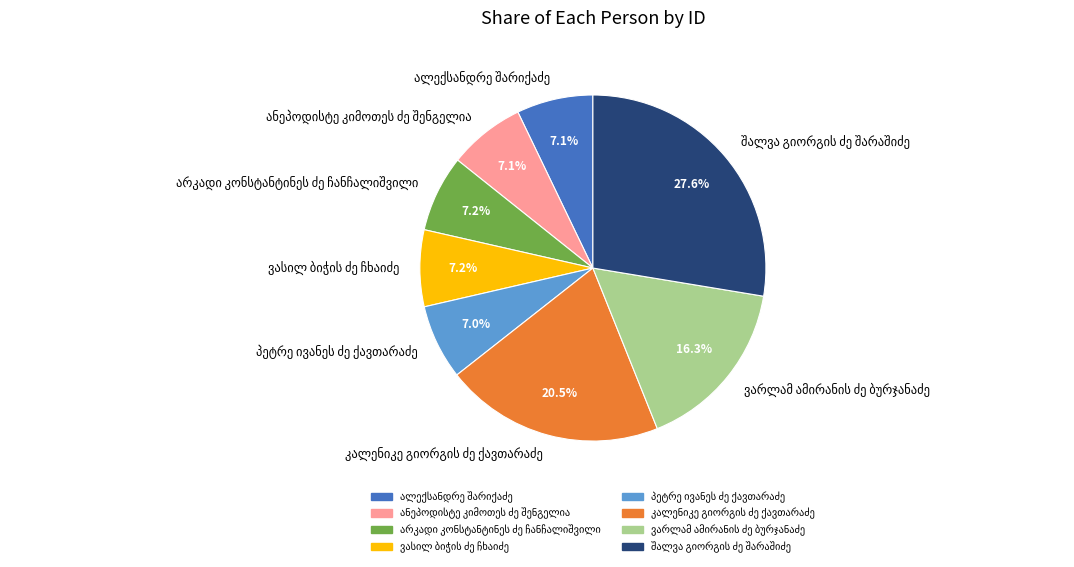

Is there any slice that represents more than half of the pie?

No